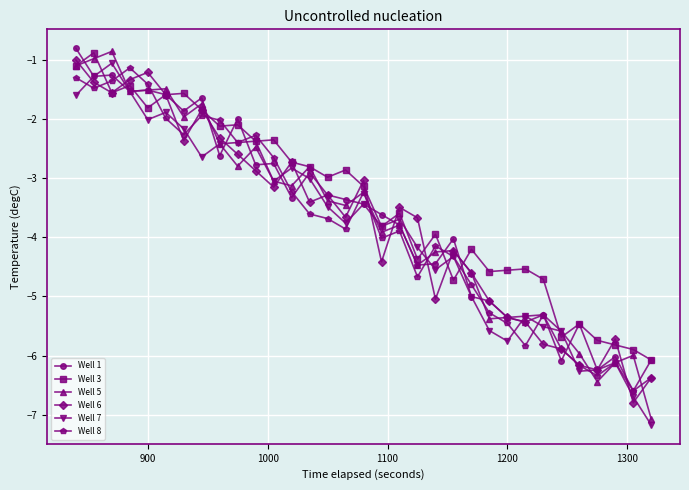

What is the minimum value for Well 6?

-6.8